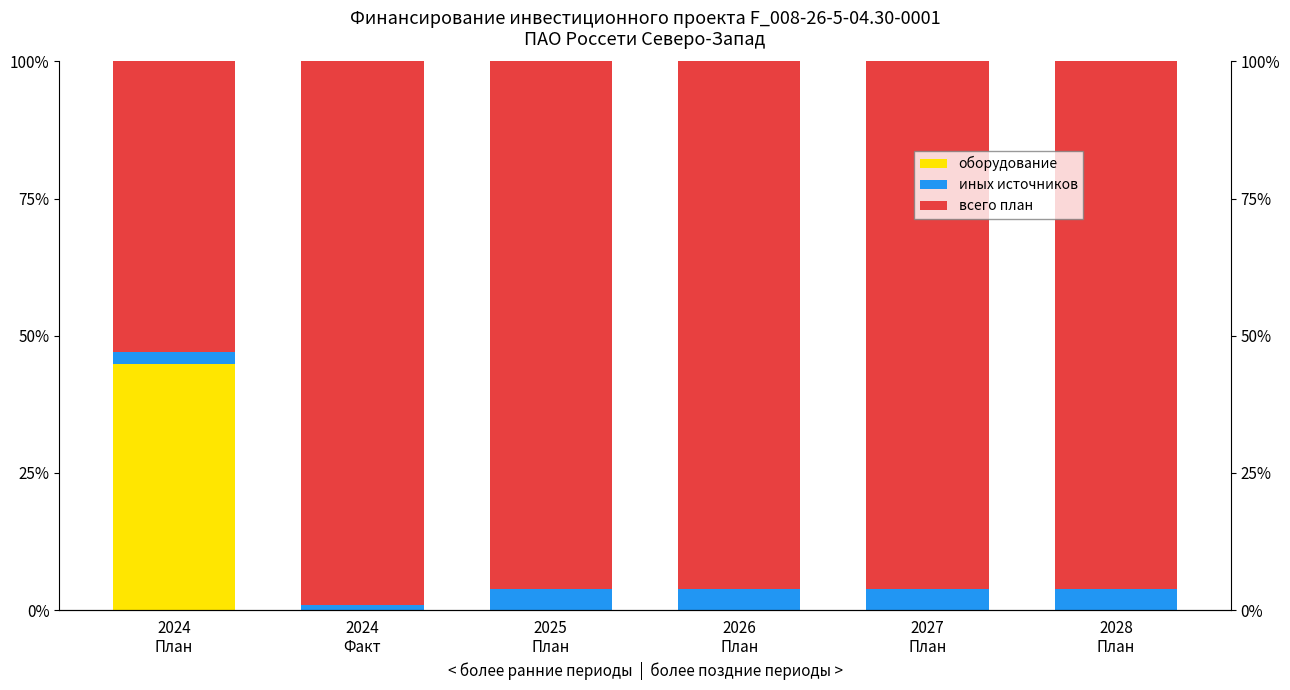

At which category is the sum across all series the highest?

2024
План